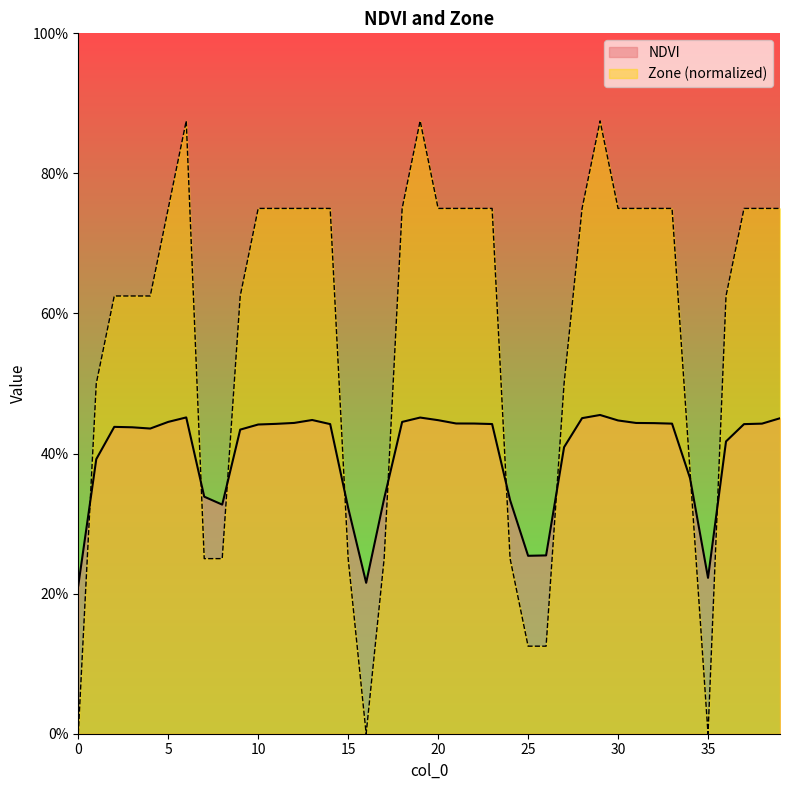

Which series has the widest spread of values?

Zone (normalized)